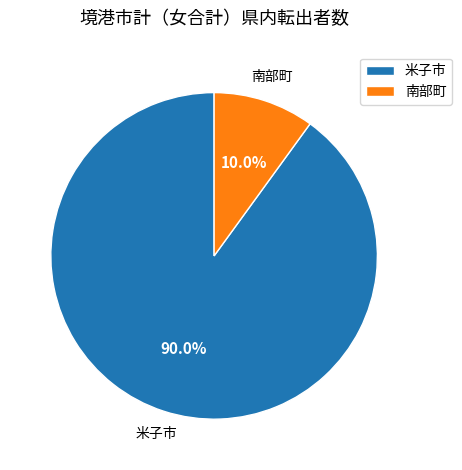

Approximately how many times larger is the value at 米子市 compared to 南部町?

9.0